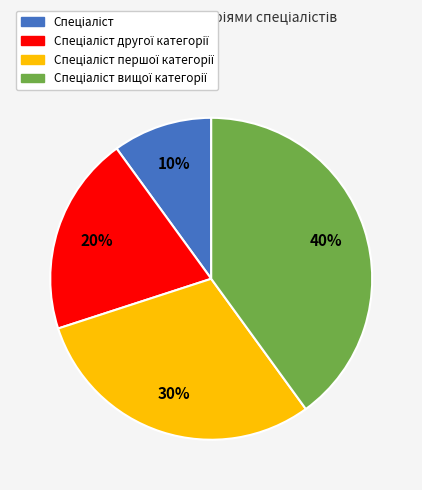

To the nearest percent, what is the difference between the largest and smallest slice percentages?

30%